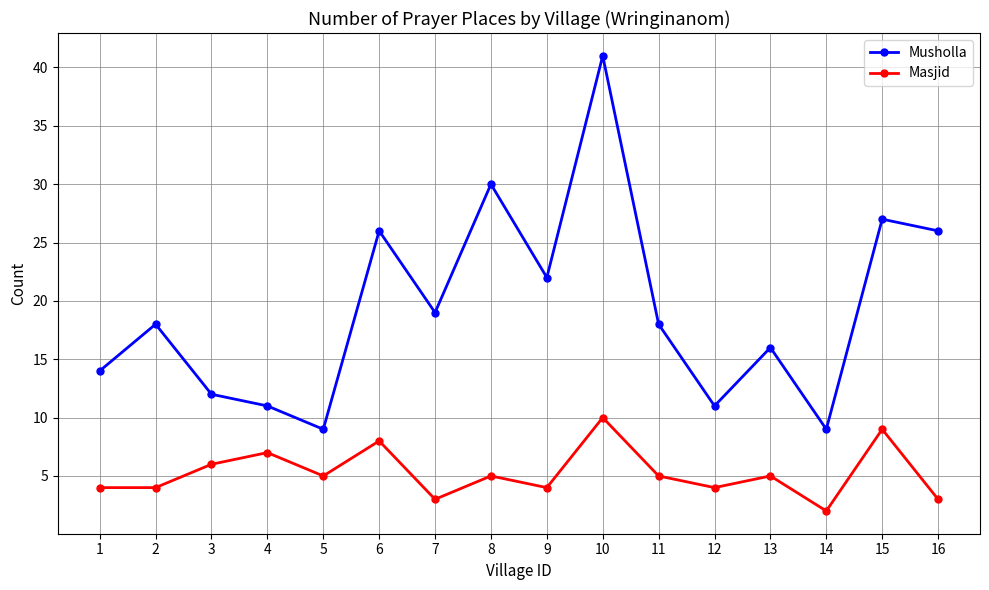

Count the number of data series in this chart.

2